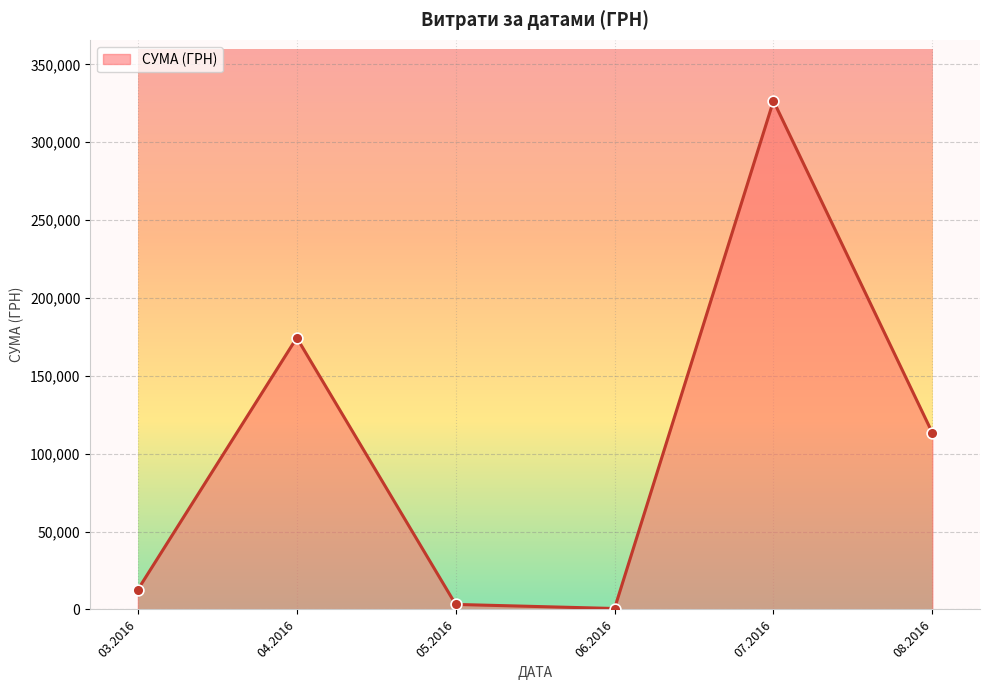

Which has a higher value, 07.2016 or 04.2016?

07.2016